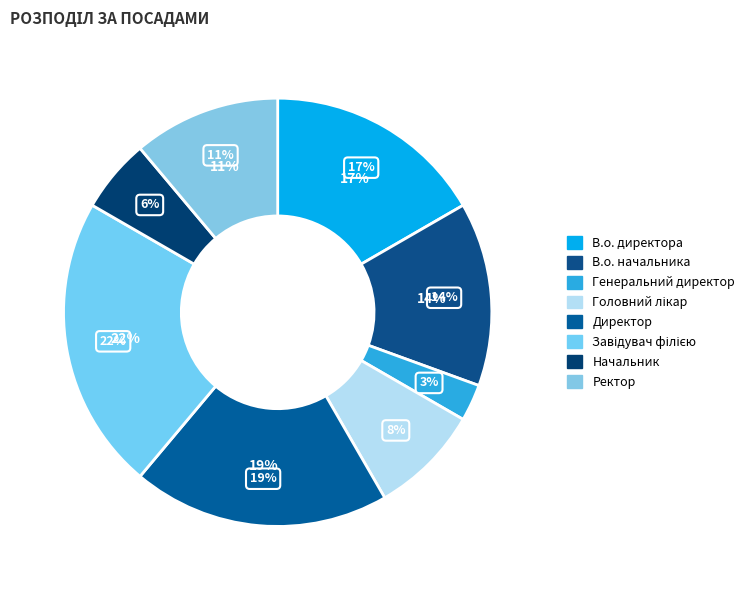

Rank the categories by value from highest to lowest.

Завідувач філією, Директор, В.о. директора, В.о. начальника, Ректор, Головний лікар, Начальник, Генеральний директор